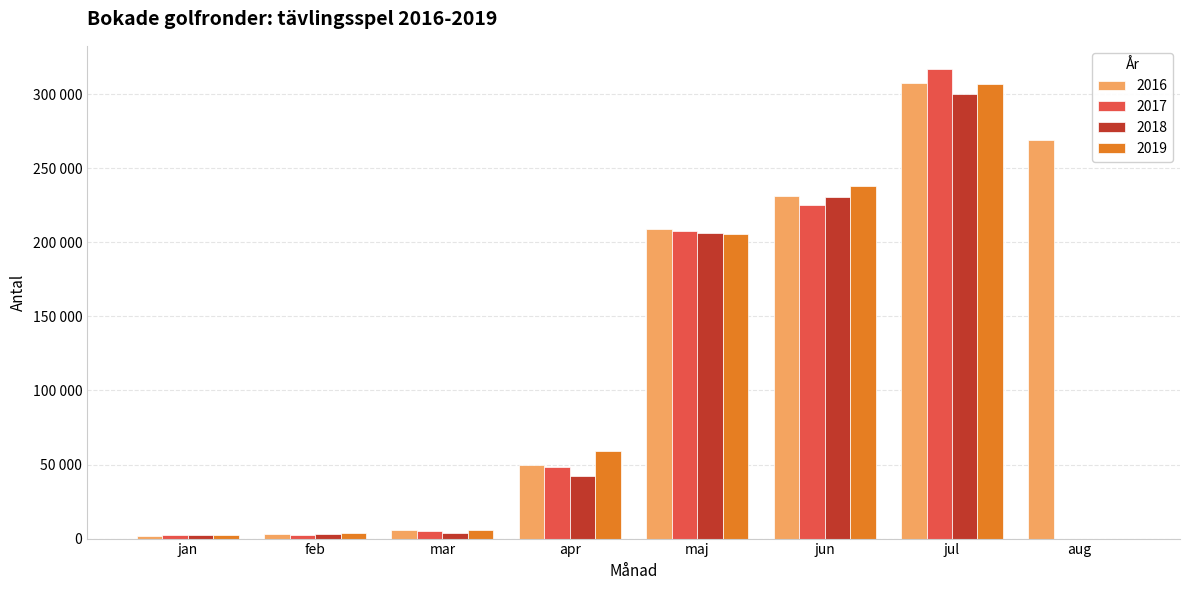

Which category has the highest value in the 2018 series?

jul